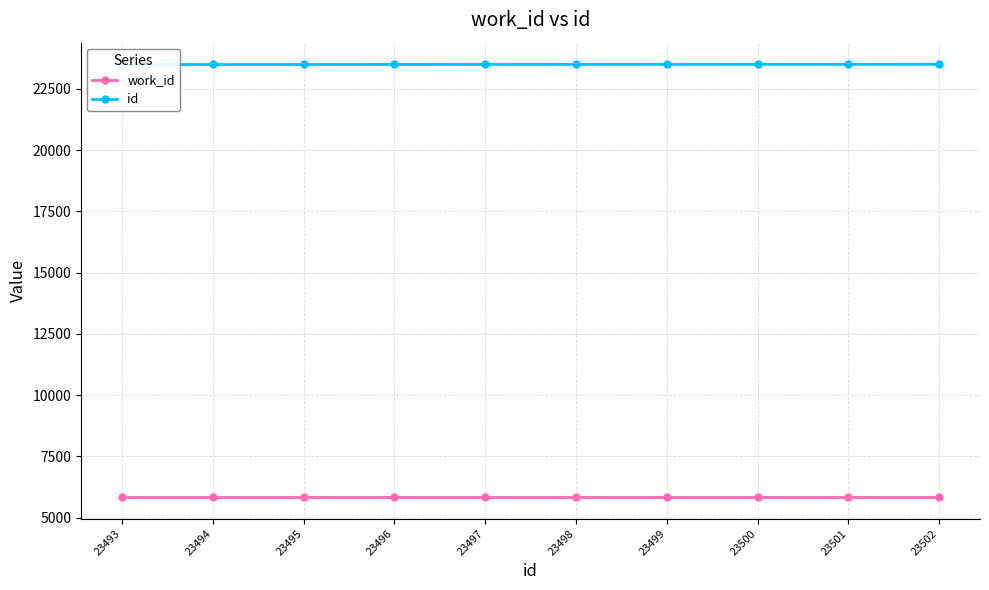

What is the minimum value for id?

23493